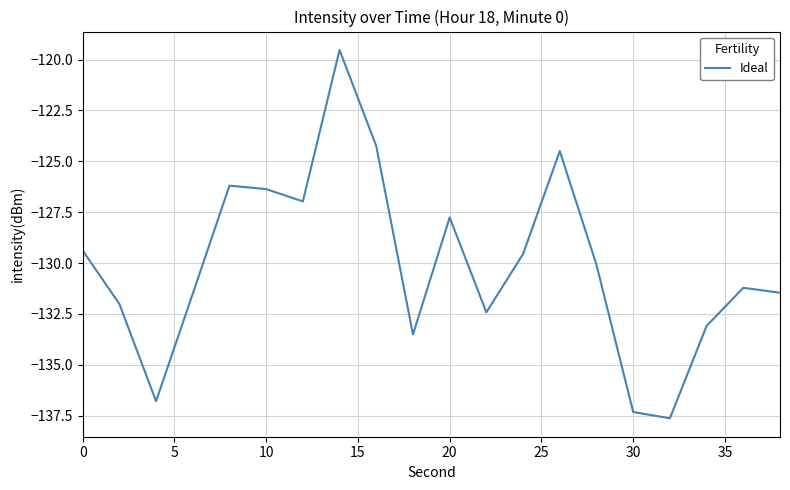

What is the difference between the maximum and minimum values?

18.1